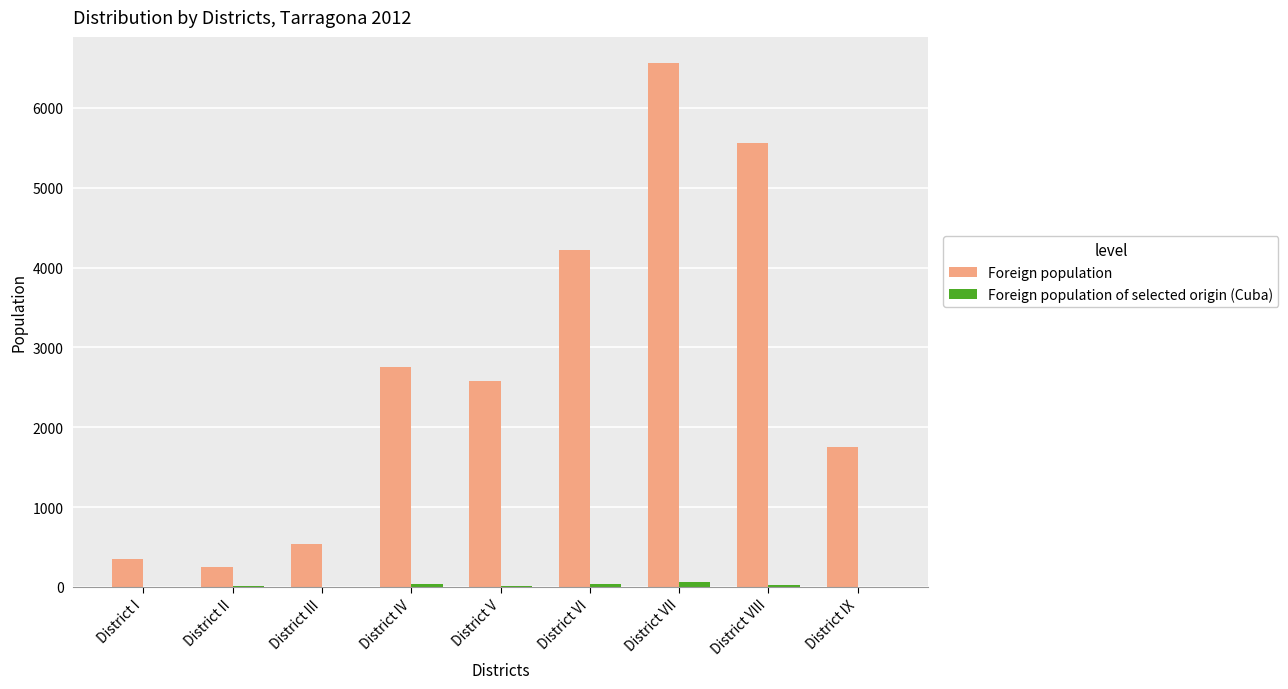

Which series has the largest total across all categories?

Foreign population